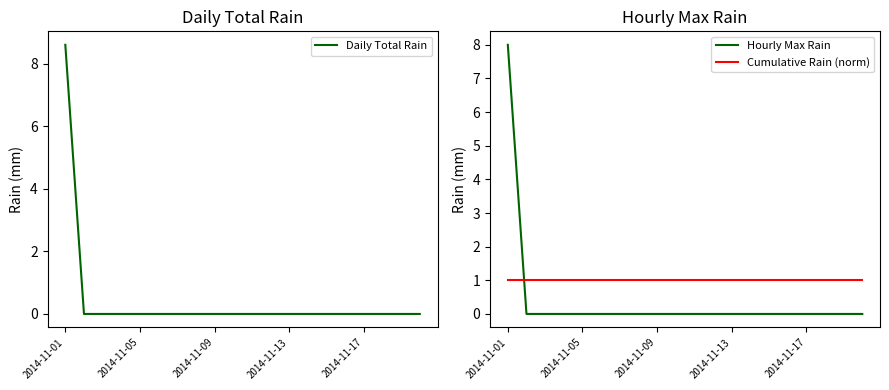

Is it true that Hourly Max Rain equals 0 at 2014-11-13?

True